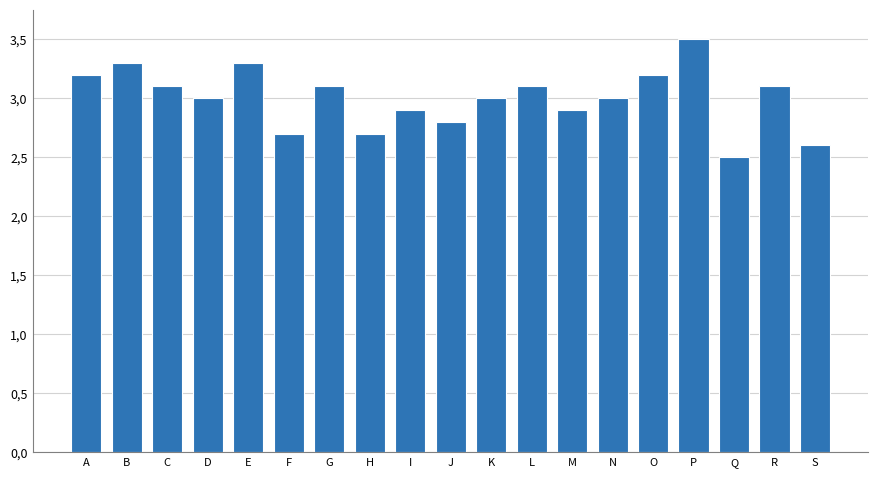

Is it true that the value at S is 4.2?

False